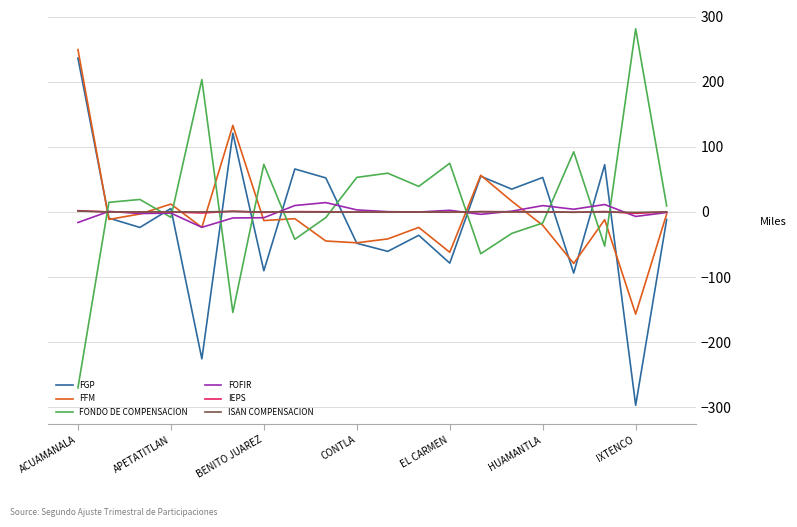

True or false: FOFIR and IEPS intersect in this chart.

True